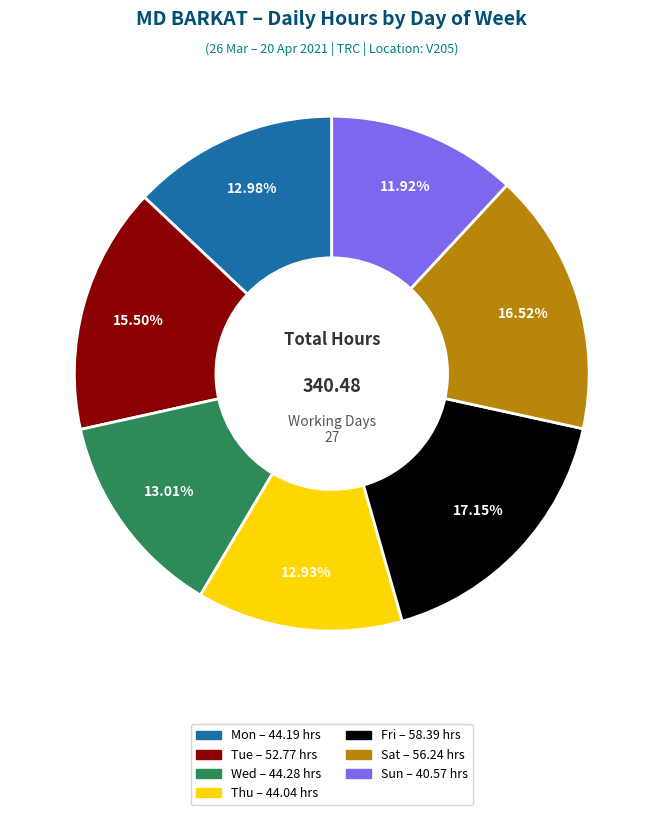

How many segments does this pie chart have?

7